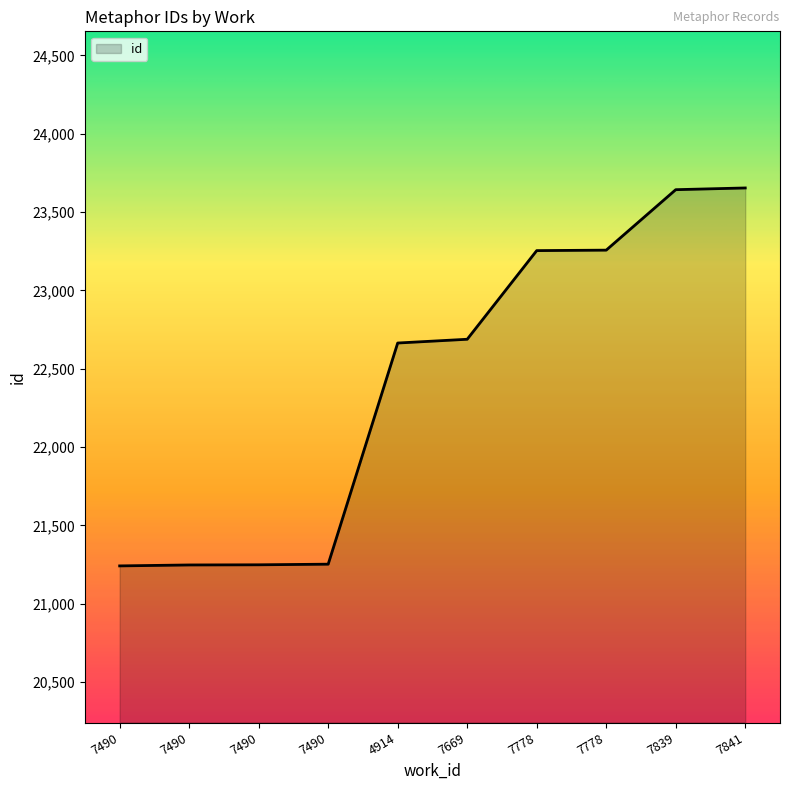

How many lines are shown in the chart?

1